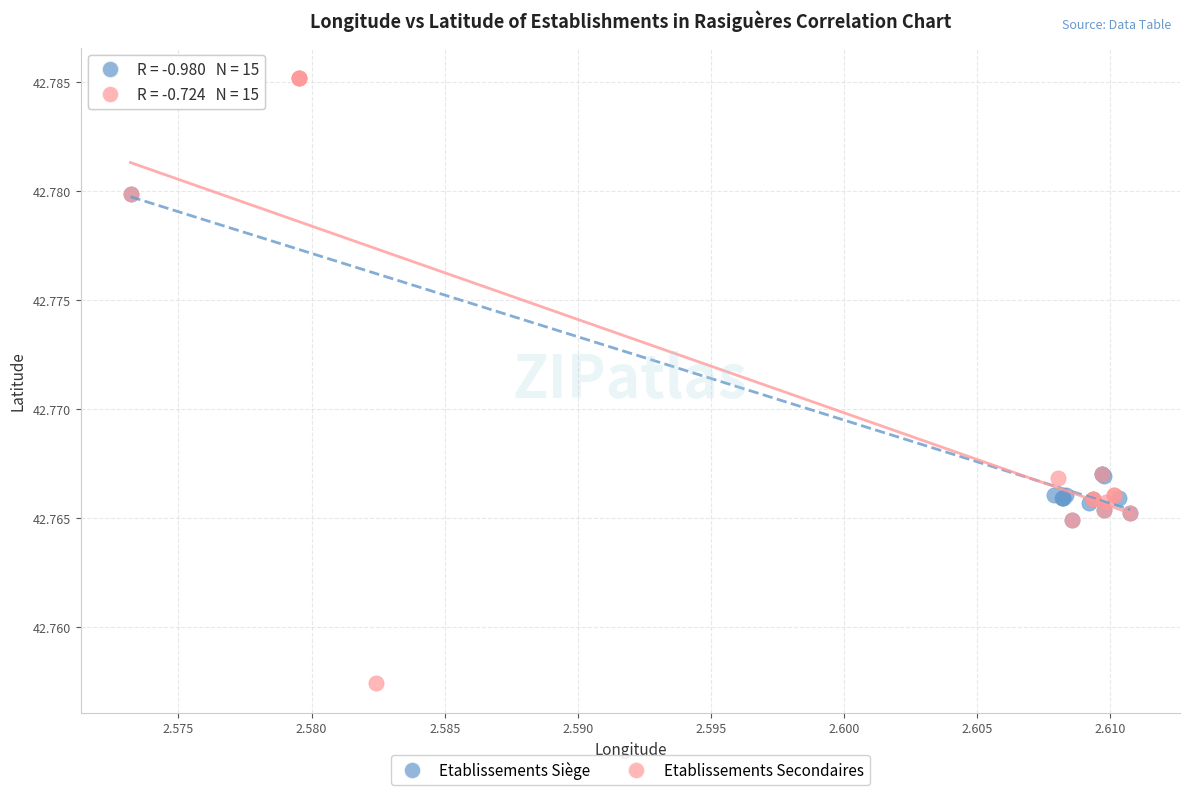

Which series reaches the maximum Y coordinate?

Etablissements Secondaires